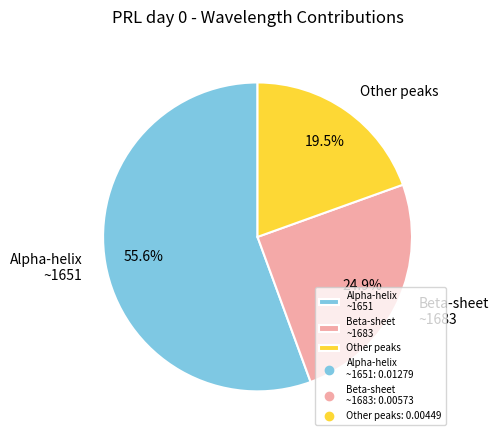

Combined, what portion of the pie is Beta-sheet ~1683 and Alpha-helix ~1651?

80.5%